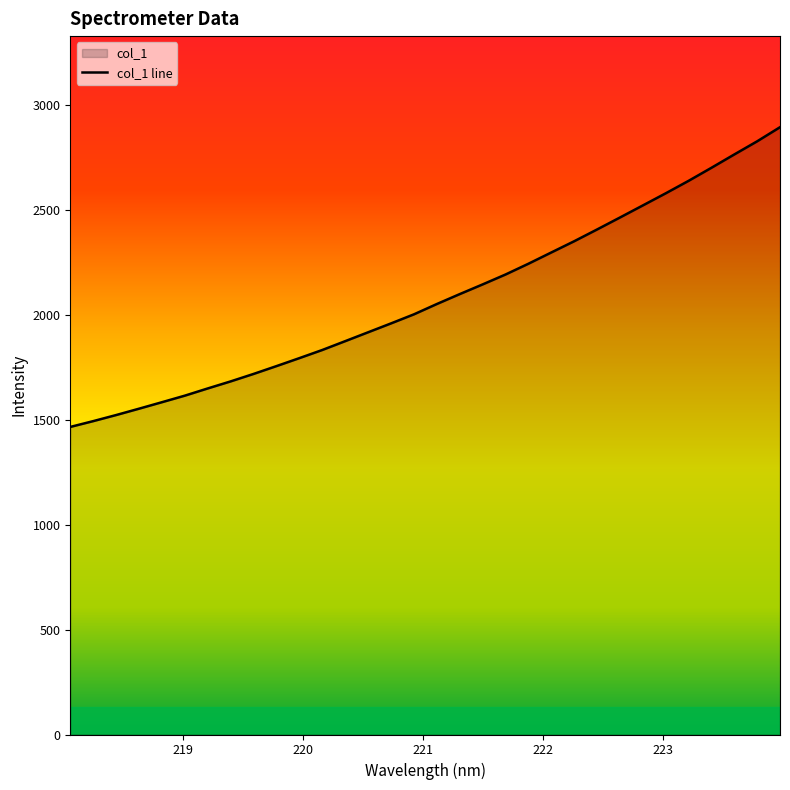

What is the value of the 14th point from the left?

1915.6